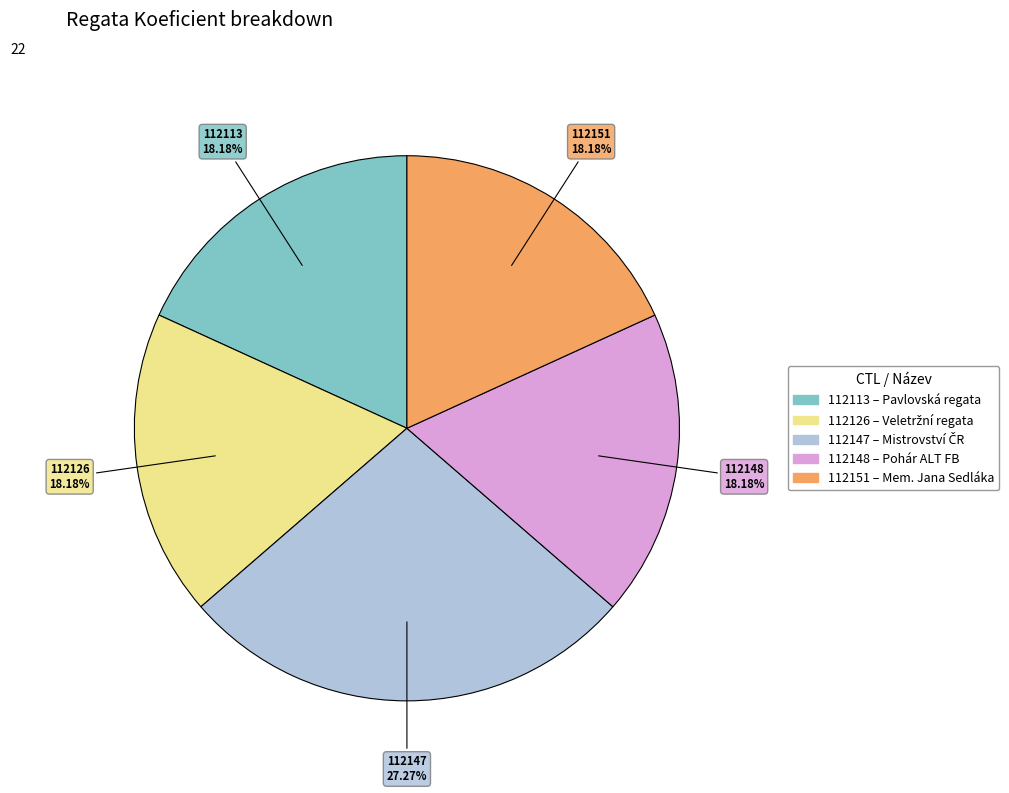

What percentage is the 112113 slice, to the nearest percent?

18%